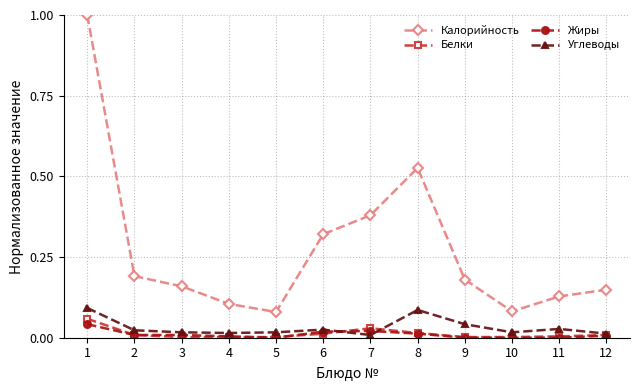

What is the total value across all series at 1?

1.2